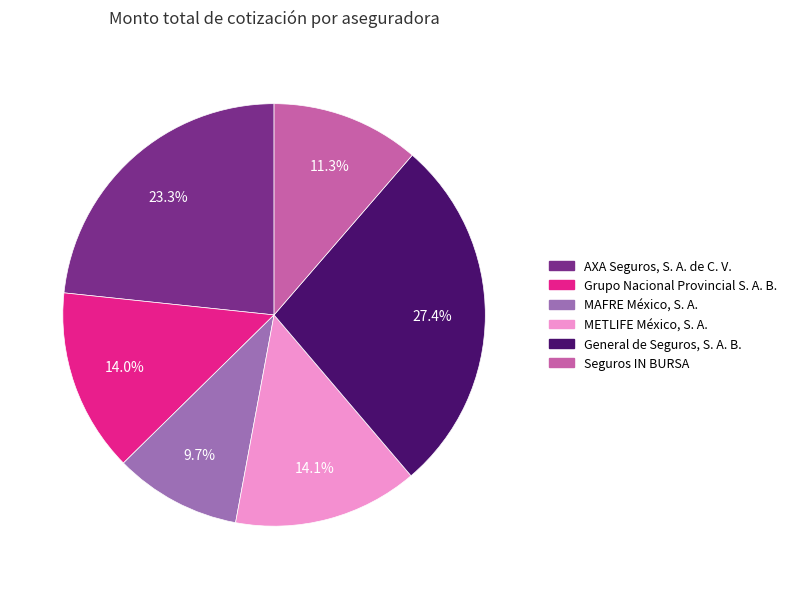

Is there any slice that represents more than half of the pie?

No